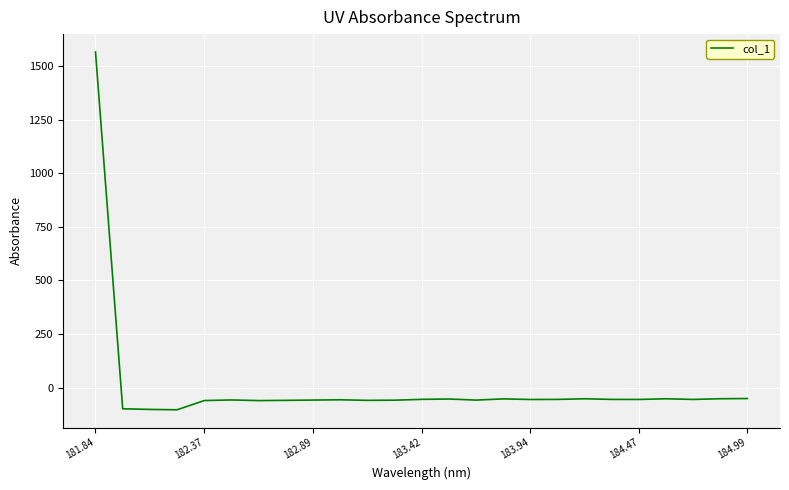

What is the difference between the maximum and minimum values?

1668.1